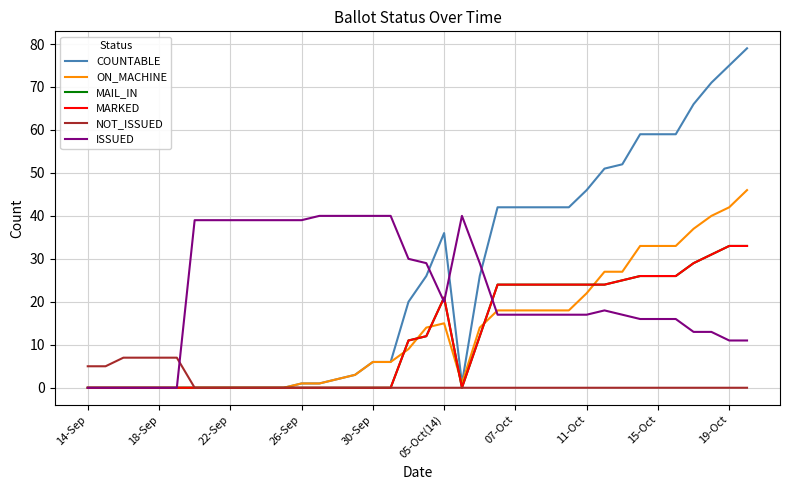

Is this an area chart (filled region under the line)?

No